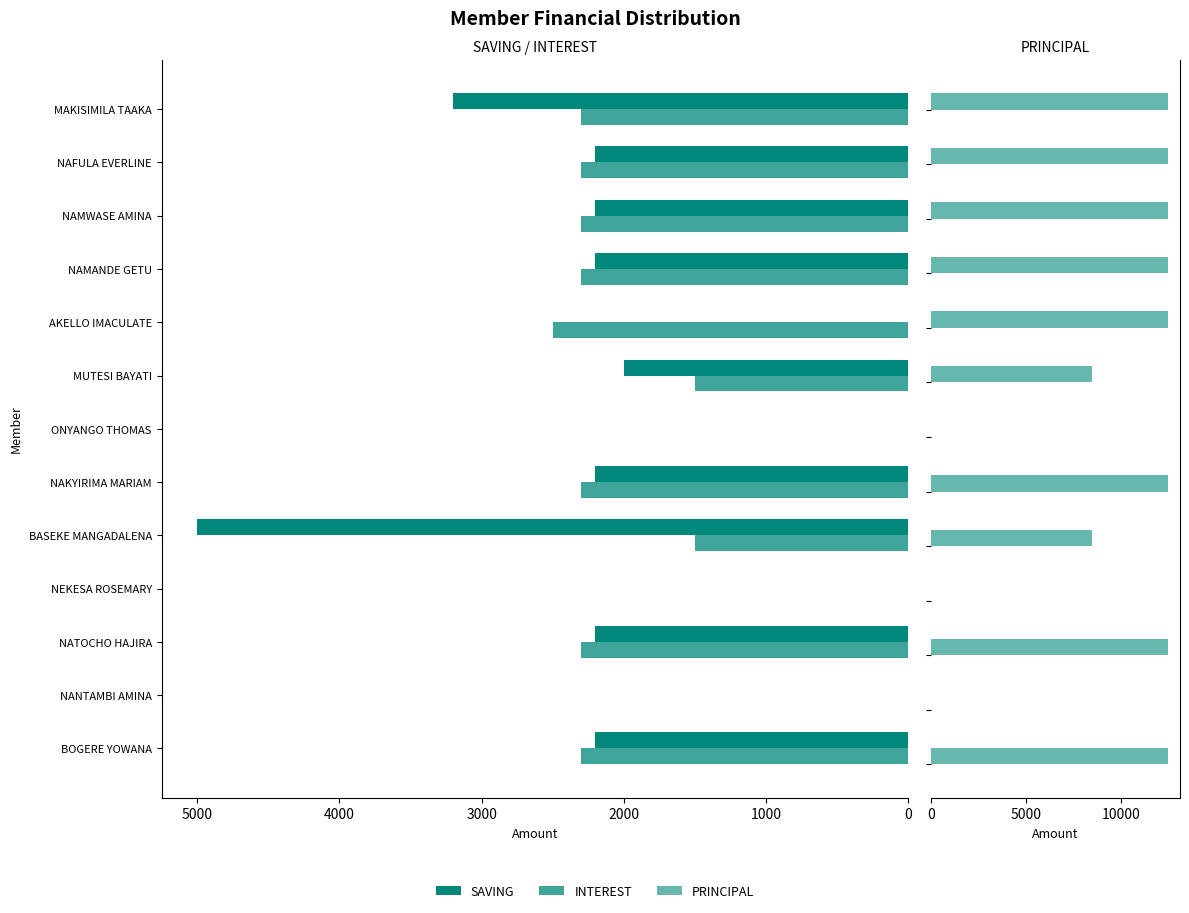

The INTEREST series shows 2300 at MAKISIMILA TAAKA. True or false?

True